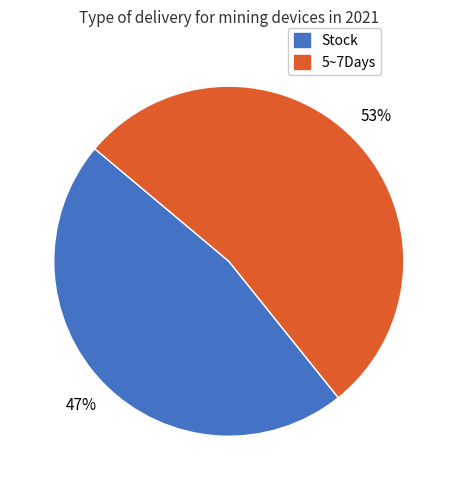

Rank the categories by value from highest to lowest.

5~7Days, Stock